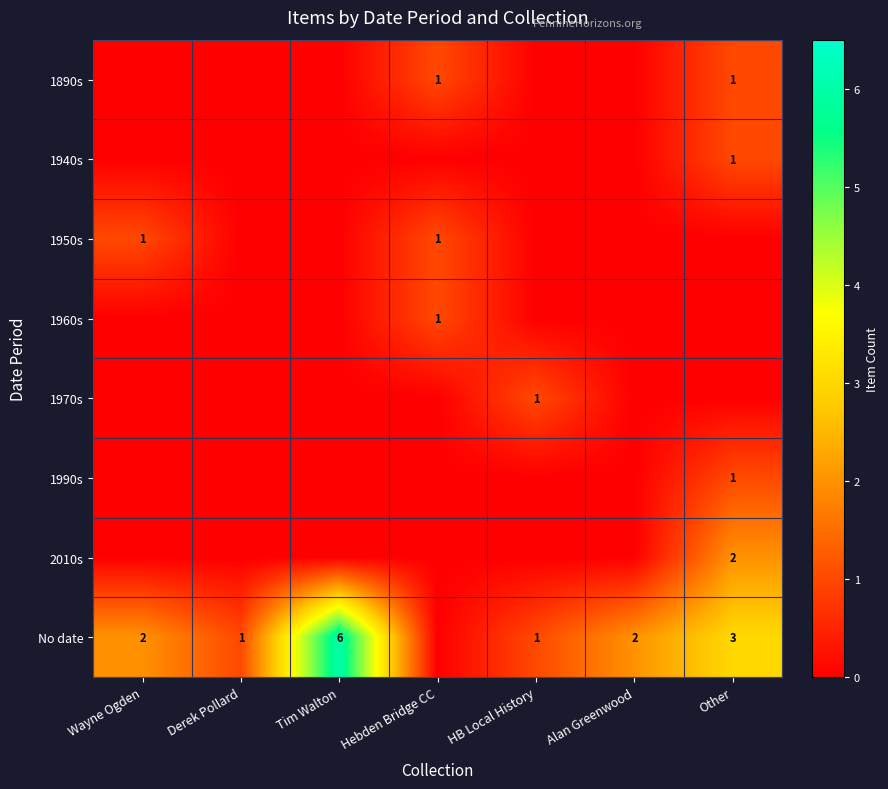

True or false: 1970s has a value of 1 at HB Local History.

True